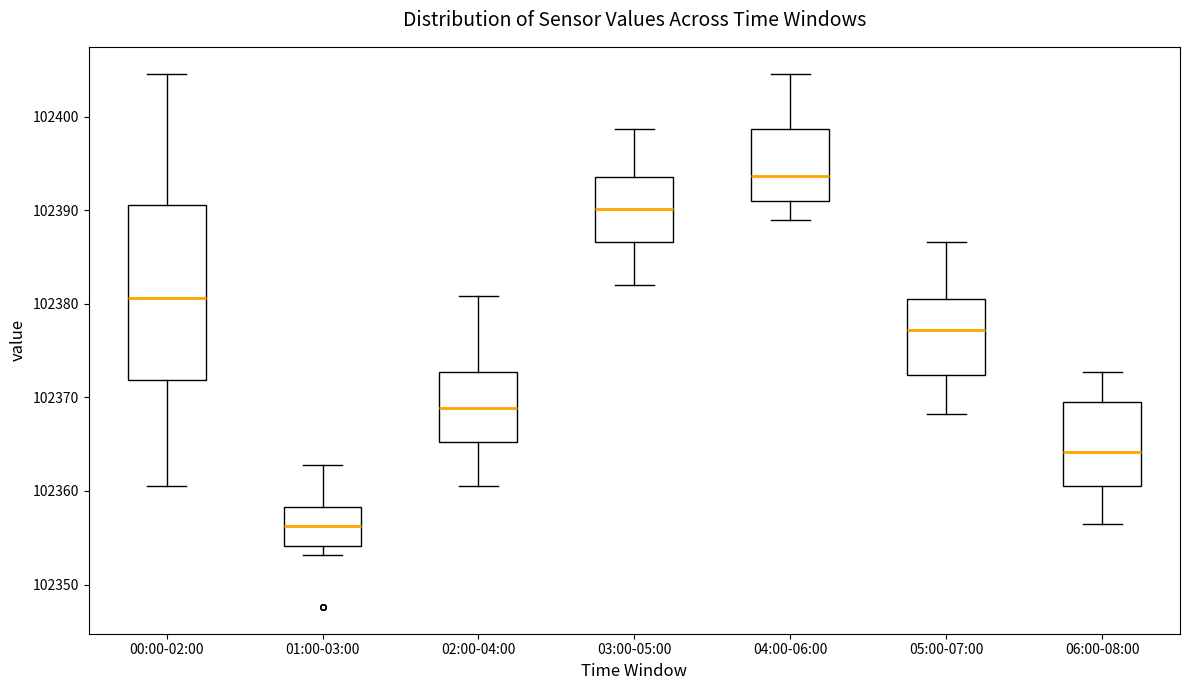

Reading left to right, transcribe this box plot: for each box, give where its median line is, the range the box spans, and where its two whiskers end, as read against the y-axis. The values are not printed on the chart, so give them approximately, as read against the axis.

00:00-02:00: median 102381, box 102372 to 102391, whiskers 102361 to 102405
01:00-03:00: median 102356, box 102354 to 102358, whiskers 102353 to 102363
02:00-04:00: median 102369, box 102365 to 102373, whiskers 102361 to 102381
03:00-05:00: median 102390, box 102387 to 102394, whiskers 102382 to 102399
04:00-06:00: median 102394, box 102391 to 102399, whiskers 102389 to 102405
05:00-07:00: median 102377, box 102372 to 102380, whiskers 102368 to 102387
06:00-08:00: median 102364, box 102361 to 102369, whiskers 102356 to 102373